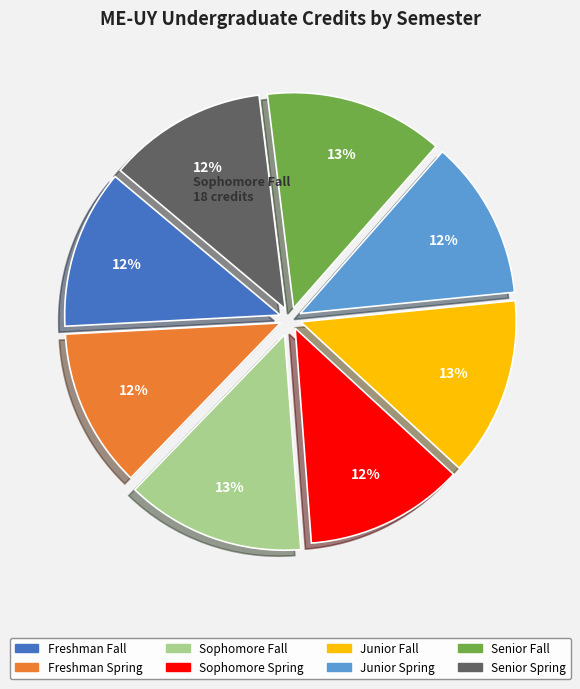

To the nearest percent, what percentage of the pie is Sophomore Spring?

12%